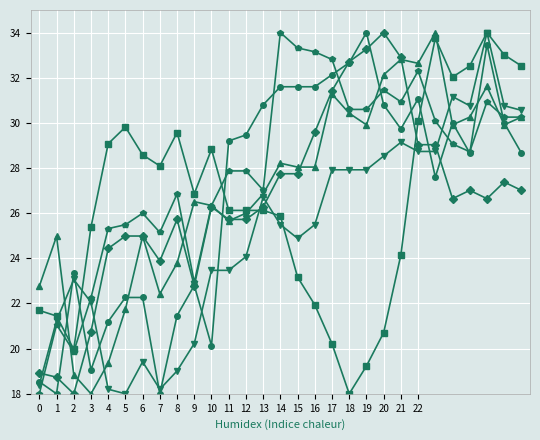

What is the maximum value shown in the chart?

34.0